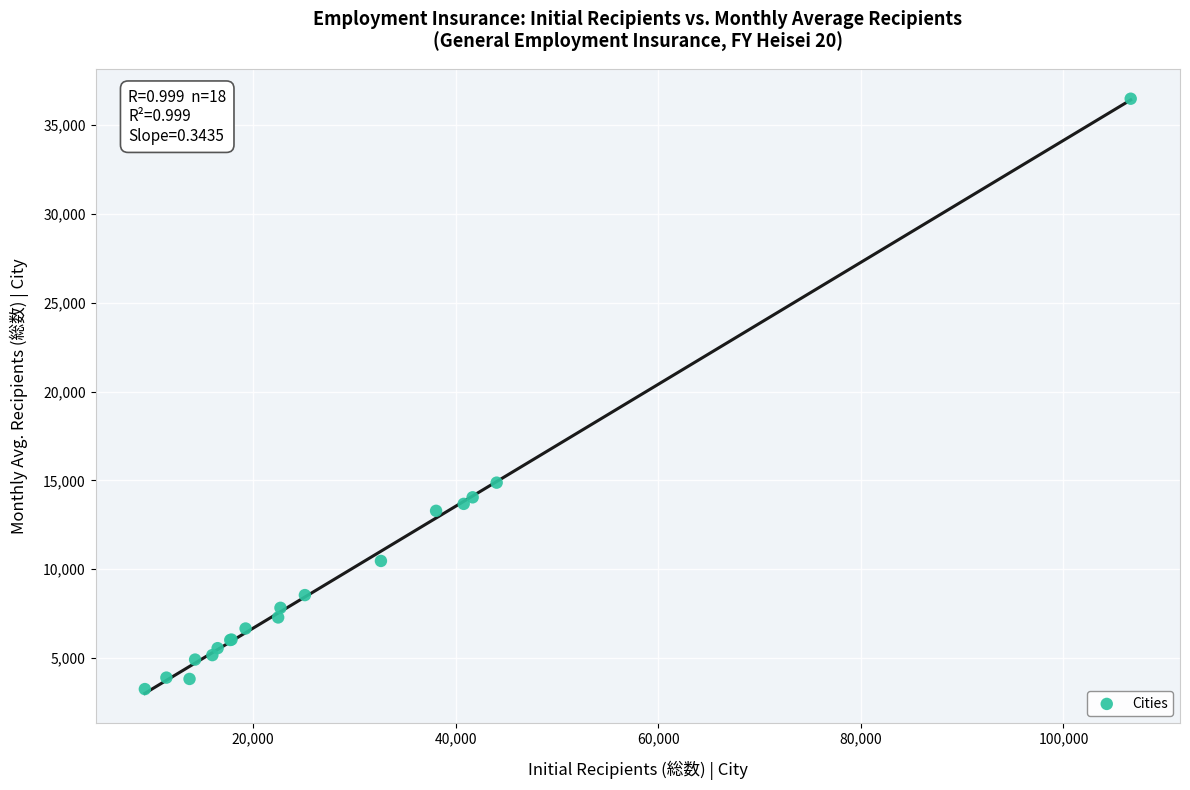

What Y value in the scatter plot is closest to 19869?

14870